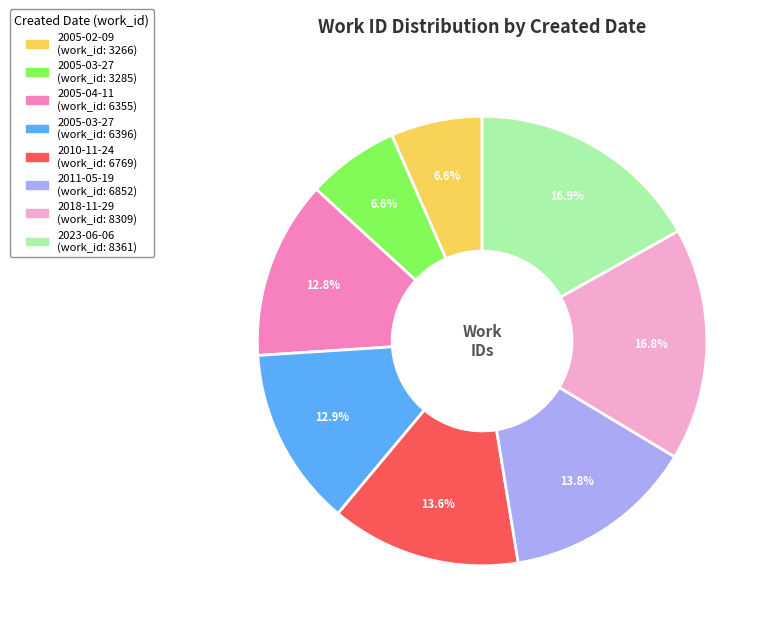

To the nearest percent, what is the average slice percentage?

12%